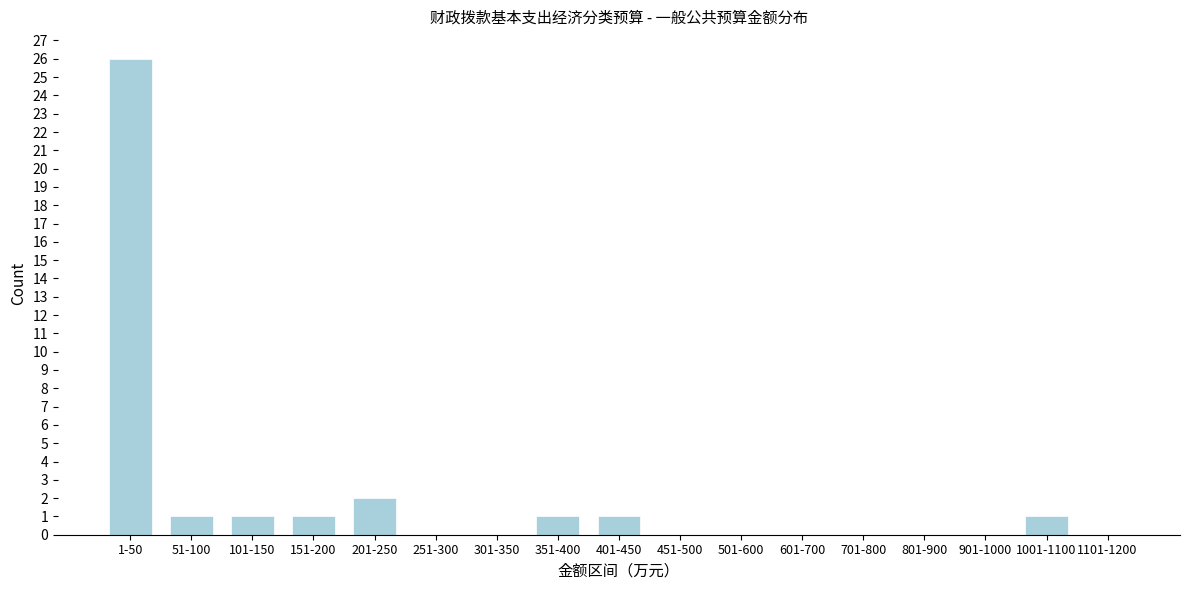

Reading left to right, extract all data points from this chart.

1-50=26	51-100=1	101-150=1	151-200=1	201-250=2	251-300=0	301-350=0	351-400=1	401-450=1	451-500=0	501-600=0	601-700=0	701-800=0	801-900=0	901-1000=0	1001-1100=1	1101-1200=0